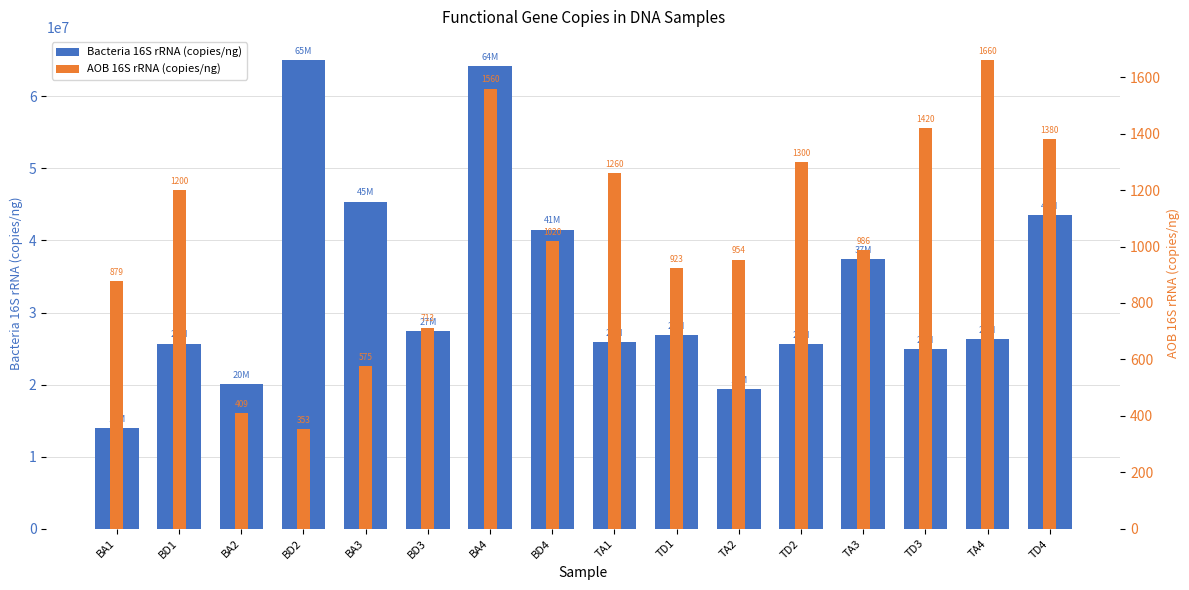

Rank the series by their maximum value, from highest to lowest.

Bacteria 16S rRNA (copies/ng), AOB 16S rRNA (copies/ng)